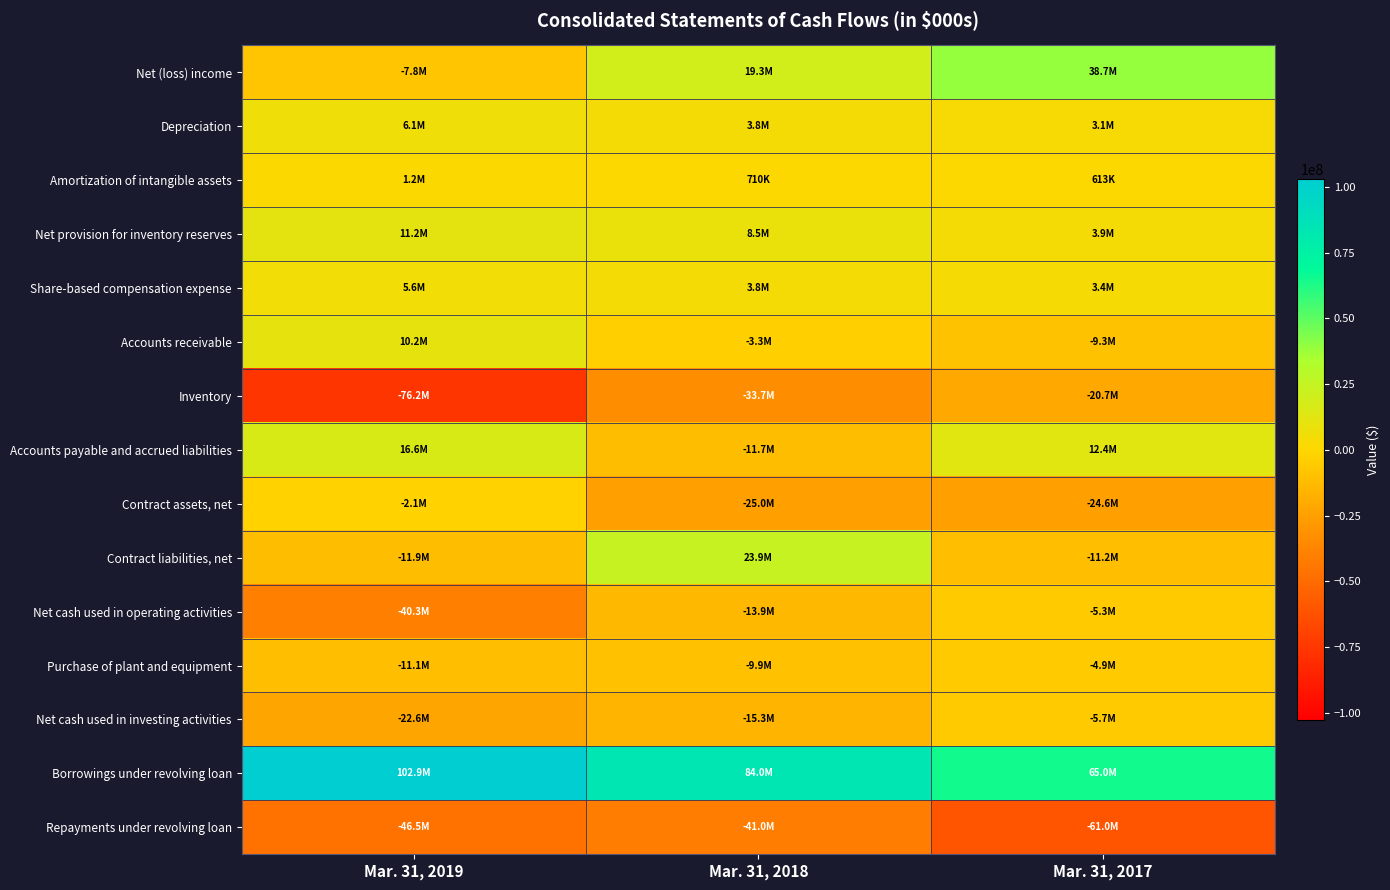

How many distinct data groups are displayed?

15